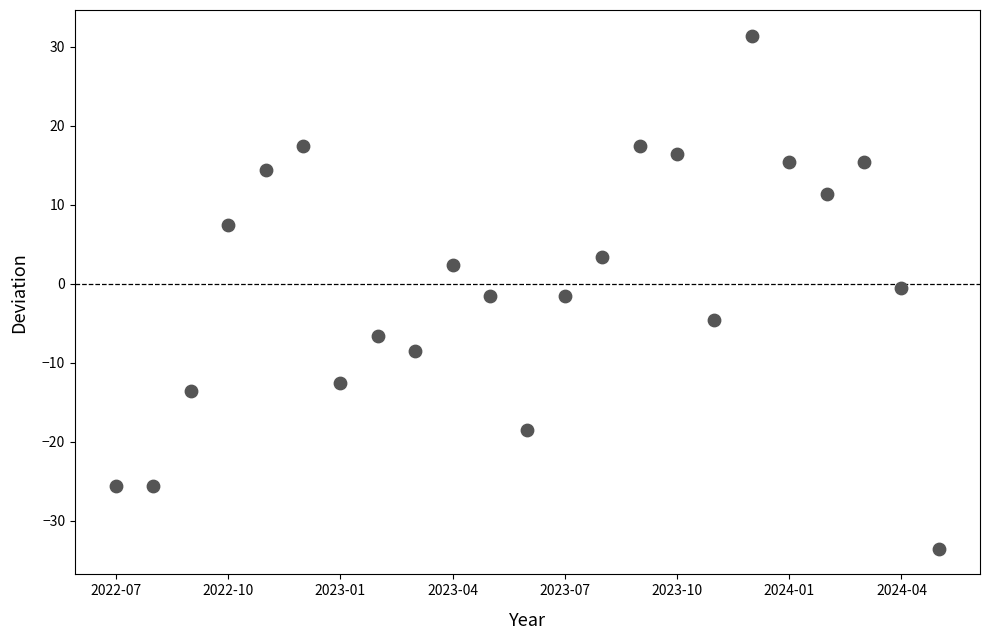

What is the range of Y values (max minus min)?

65.0